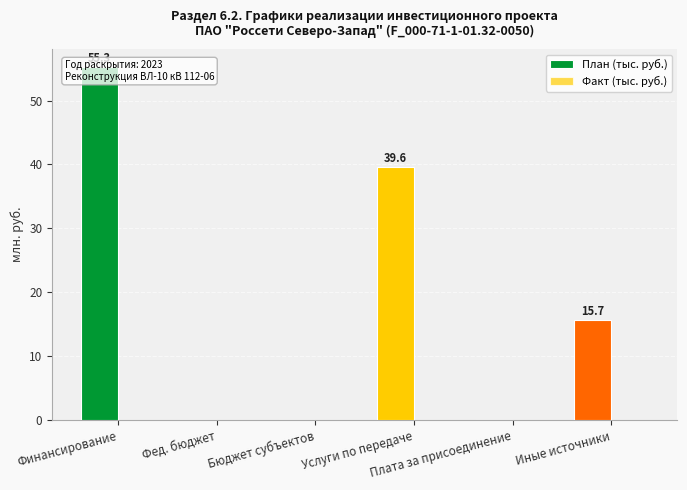

What are all the series names shown in the legend?

План (тыс. руб.), Факт (тыс. руб.)